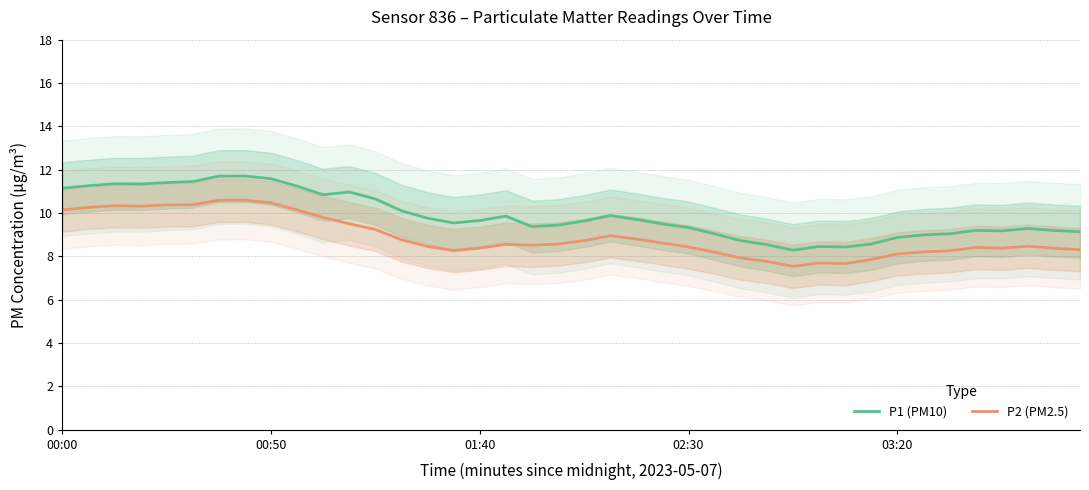

Reading left to right, transcribe all the data shown in this chart.

P1 (PM10): 11.1	11.3	11.3	11.3	11.4	11.4	11.7	11.7	11.6	11.2	10.8	11.0	10.7	10.1	9.8	9.5	9.7	9.9	9.4	9.4	9.6	9.9	9.7	9.5	9.3	9.0	8.7	8.5	8.3	8.5	8.4	8.6	8.9	9.0	9.0	9.2	9.2	9.3	9.2	9.1
P2 (PM2.5): 10.1	10.3	10.3	10.3	10.4	10.4	10.6	10.6	10.5	10.1	9.8	9.5	9.2	8.8	8.5	8.3	8.4	8.6	8.5	8.6	8.7	9.0	8.8	8.6	8.4	8.2	7.9	7.8	7.5	7.7	7.7	7.9	8.1	8.2	8.3	8.4	8.4	8.5	8.4	8.3